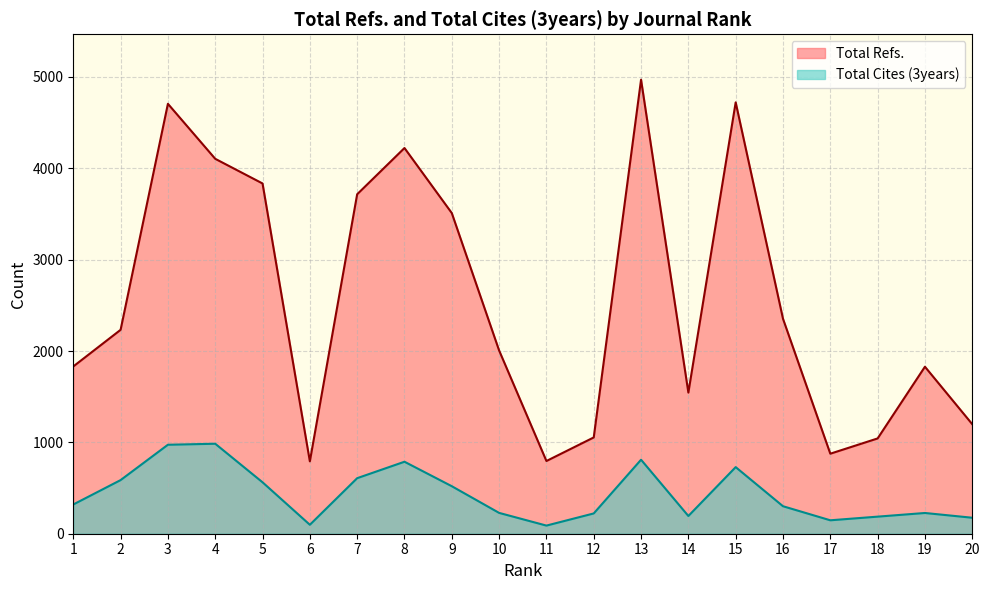

Does the chart have visible grid lines?

Yes